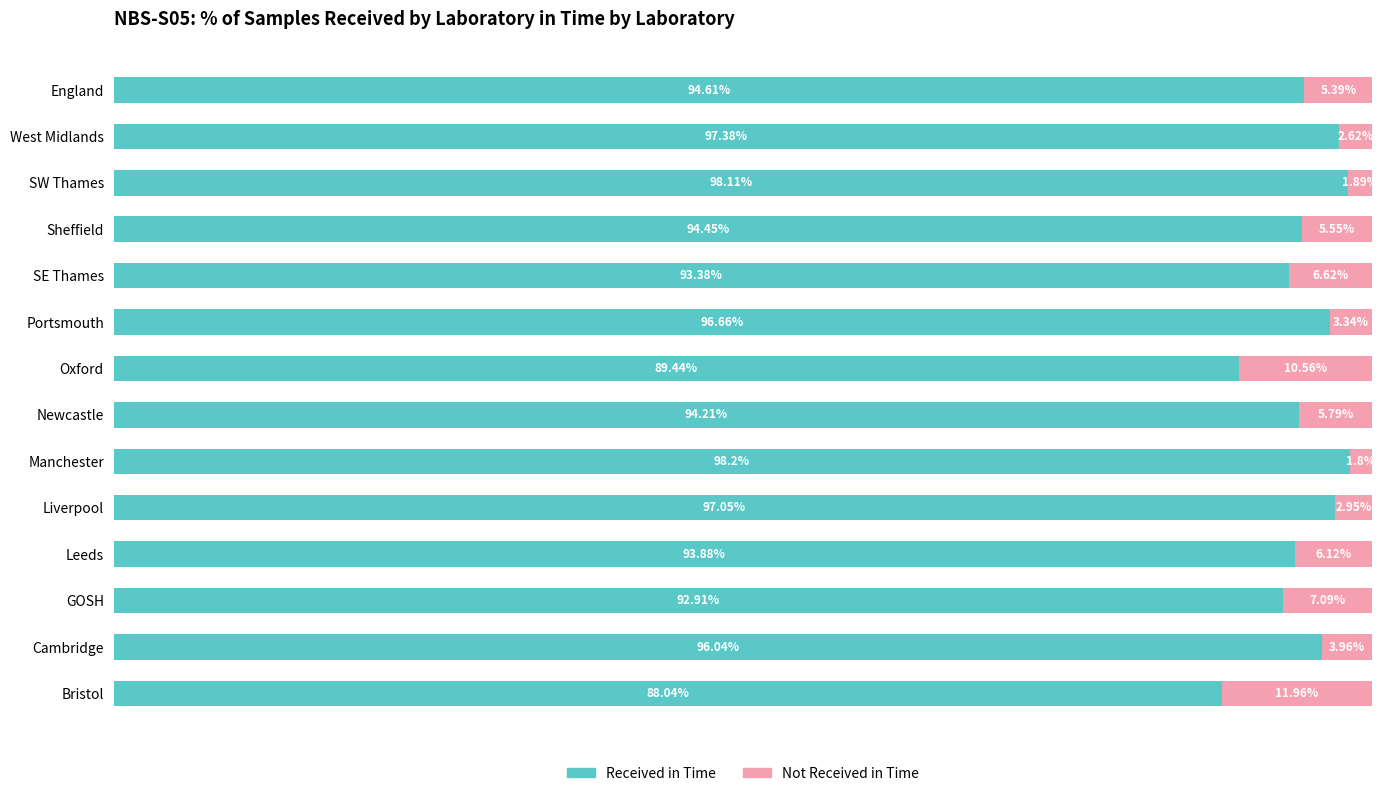

What are all the series names shown in the legend?

Received in Time, Not Received in Time